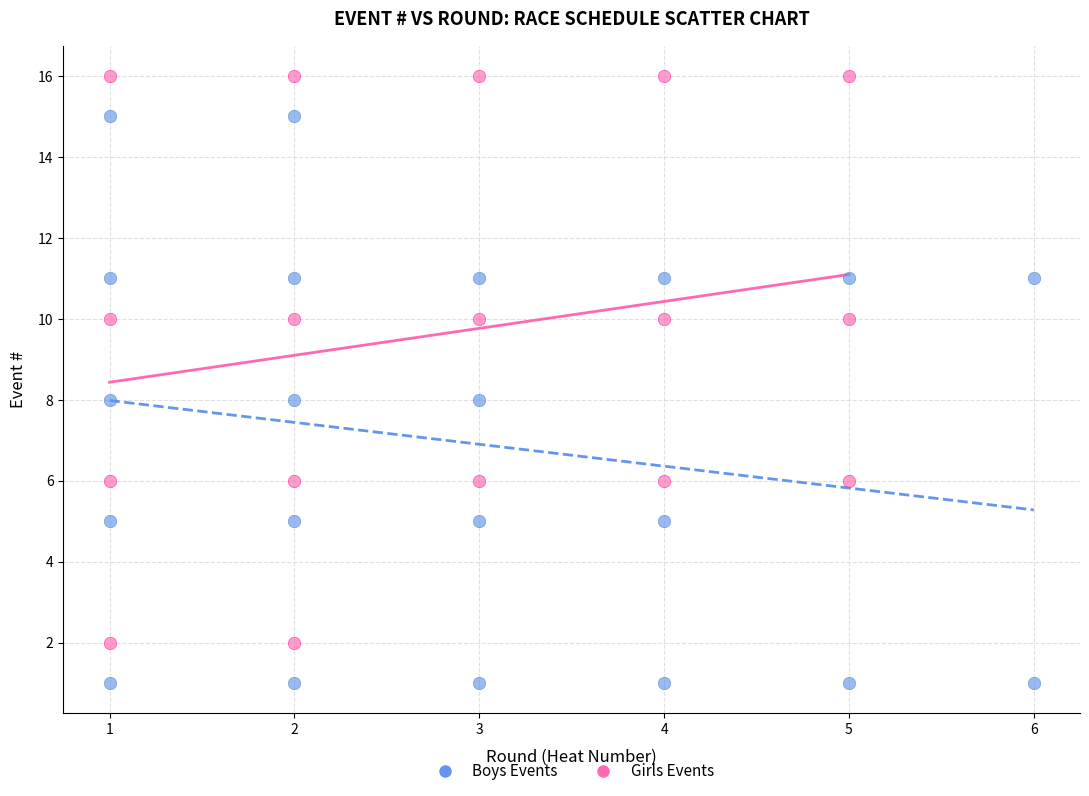

Which series reaches the minimum Y coordinate?

Boys Events